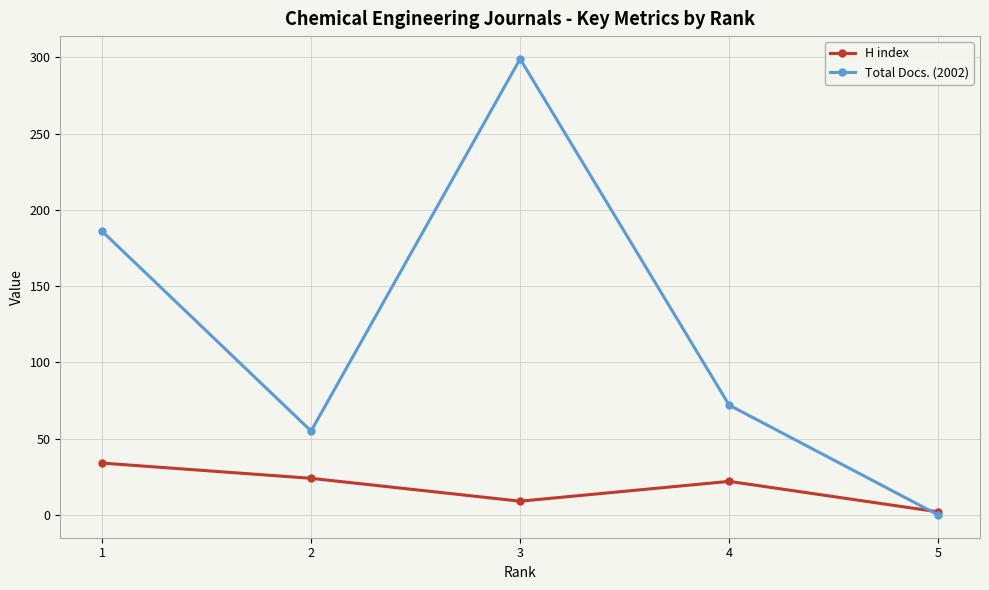

What is the difference between the highest and lowest values at 3?

290